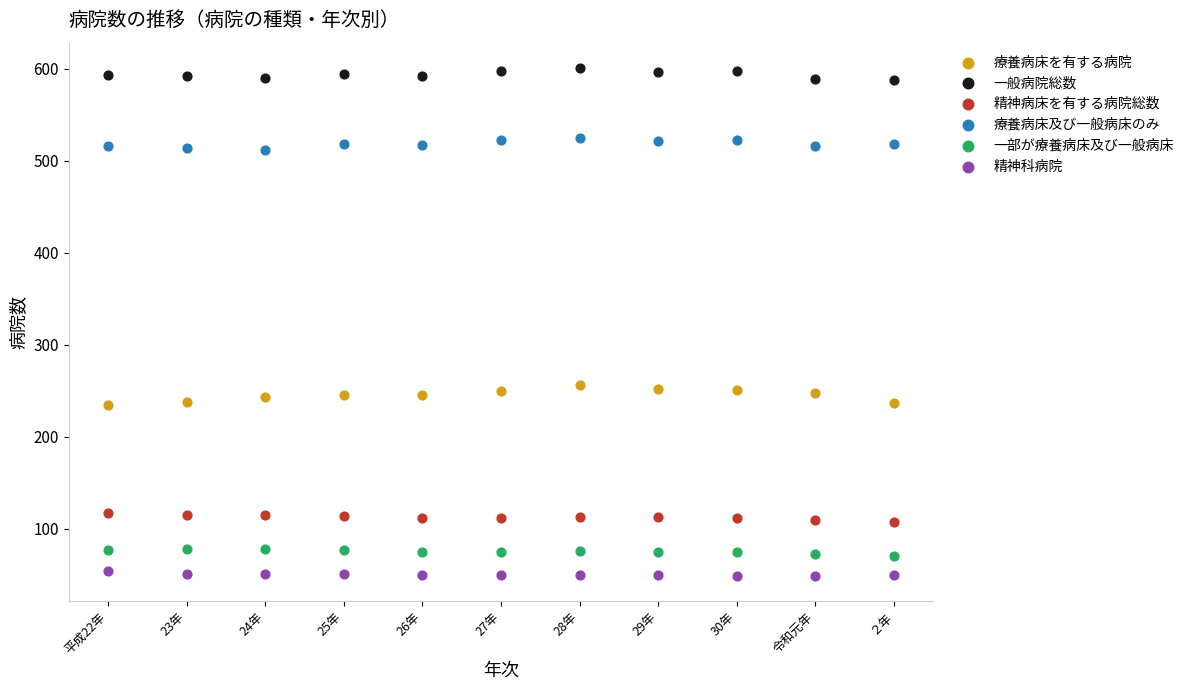

Which series reaches the minimum Y coordinate?

精神科病院